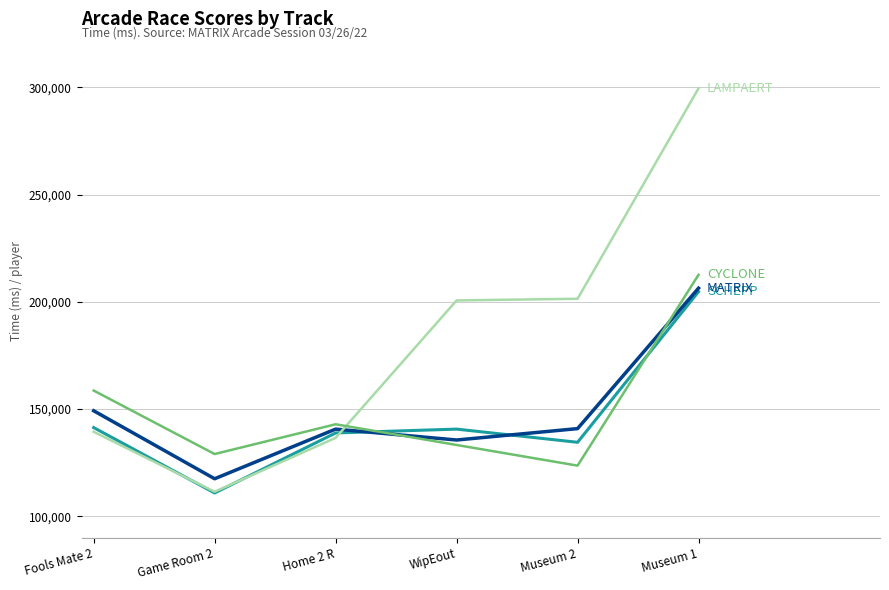

Which label corresponds to the smallest value in the chart?

Game Room 2